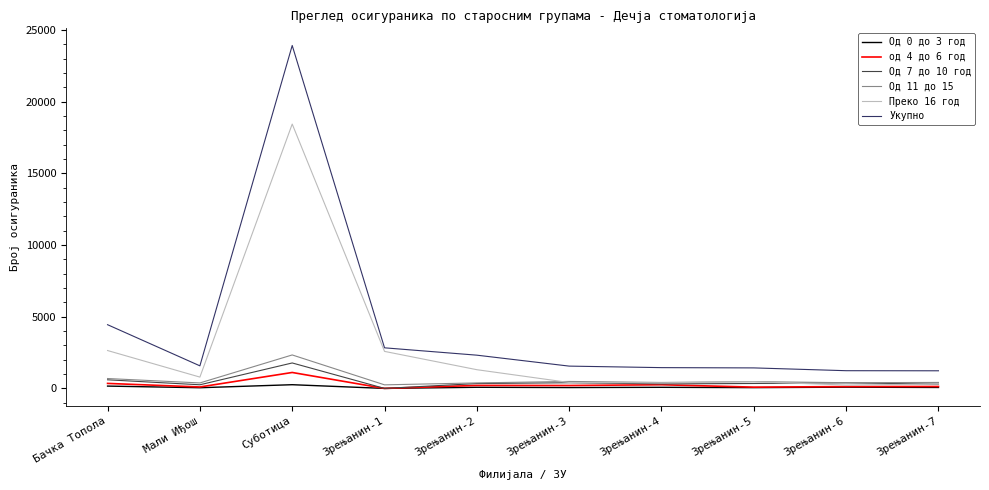

What is the total value across all series at Мали Иђош?

3150